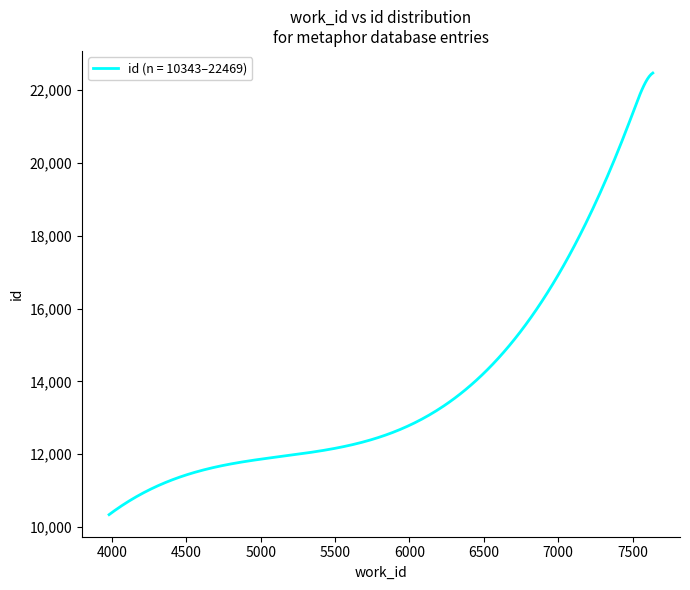

What is the maximum value shown in the chart?

22469.0